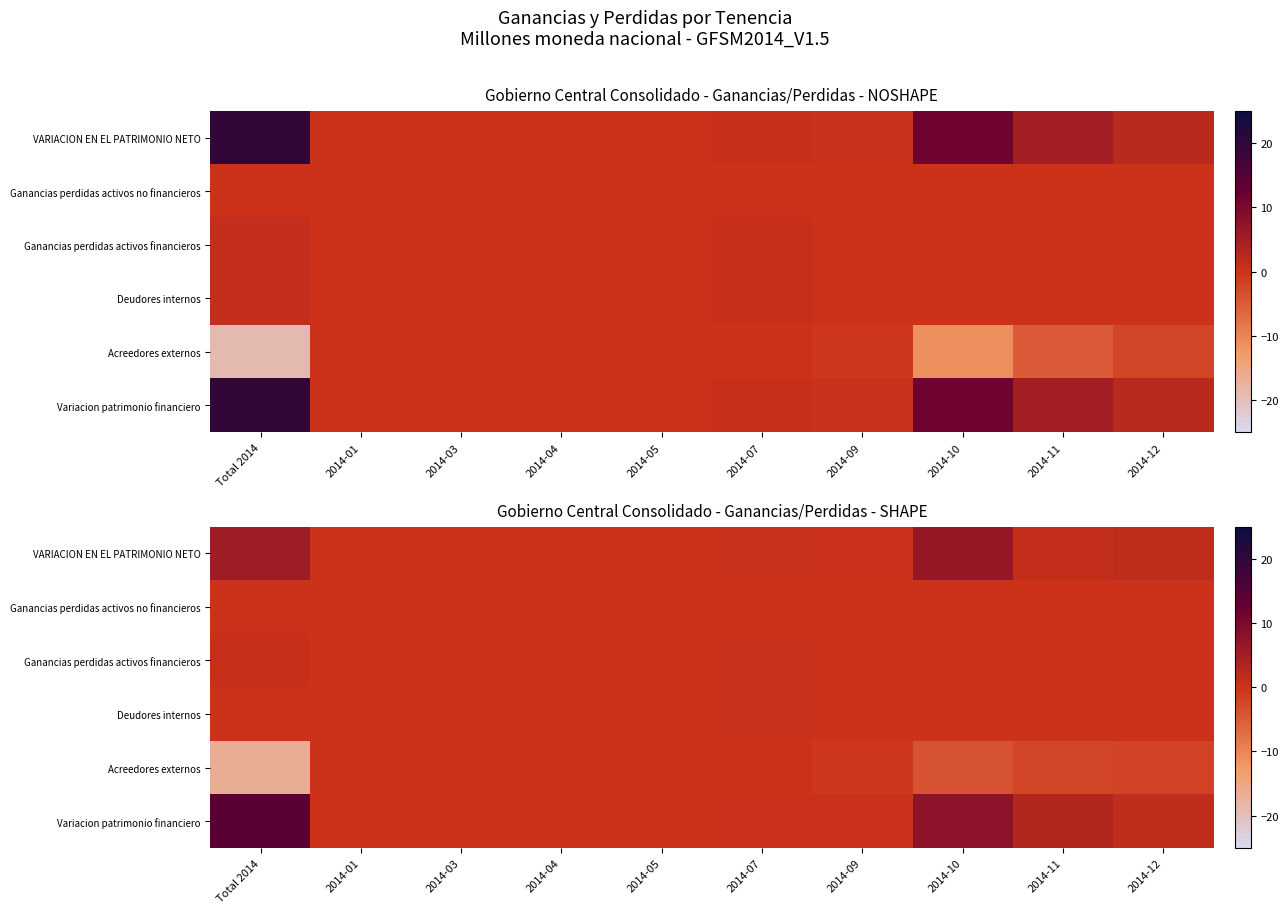

Which series has the largest total across all categories?

Variacion patrimonio financiero